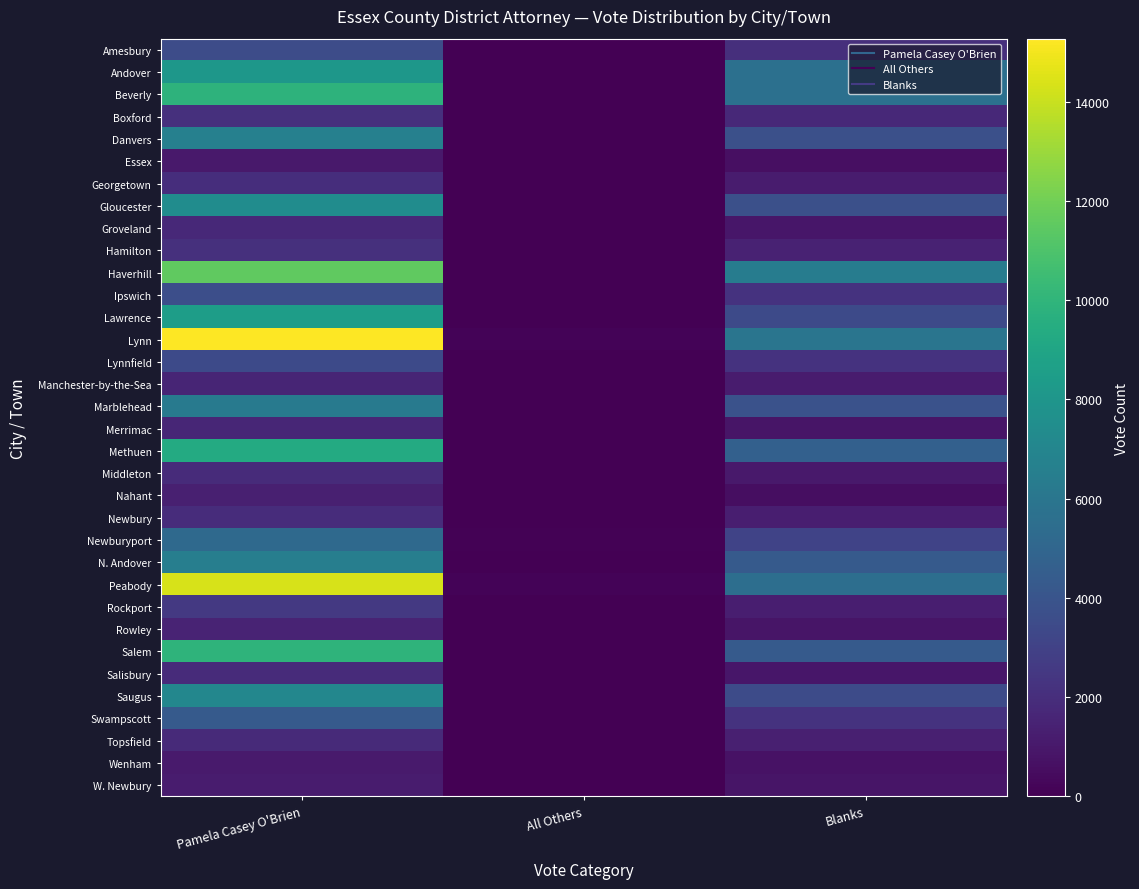

Reading right to left, extract all data points from this chart.

Amesbury: Blanks=2040	All Others=17	Pamela Casey O'Brien=3566
Andover: Blanks=5612	All Others=40	Pamela Casey O'Brien=8086
Beverly: Blanks=5663	All Others=0	Pamela Casey O'Brien=9868
Boxford: Blanks=1746	All Others=31	Pamela Casey O'Brien=2089
Danvers: Blanks=3713	All Others=34	Pamela Casey O'Brien=6672
Essex: Blanks=600	All Others=0	Pamela Casey O'Brien=1053
Georgetown: Blanks=1153	All Others=20	Pamela Casey O'Brien=1969
Gloucester: Blanks=3751	All Others=54	Pamela Casey O'Brien=7455
Groveland: Blanks=932	All Others=22	Pamela Casey O'Brien=1740
Hamilton: Blanks=1473	All Others=24	Pamela Casey O'Brien=2107
Haverhill: Blanks=6441	All Others=33	Pamela Casey O'Brien=11558
Ipswich: Blanks=2231	All Others=32	Pamela Casey O'Brien=3698
Lawrence: Blanks=3413	All Others=4	Pamela Casey O'Brien=8528
Lynn: Blanks=5907	All Others=136	Pamela Casey O'Brien=15271
Lynnfield: Blanks=2255	All Others=25	Pamela Casey O'Brien=3445
Manchester-by-the-Sea: Blanks=1136	All Others=0	Pamela Casey O'Brien=1590
Marblehead: Blanks=3869	All Others=37	Pamela Casey O'Brien=6211
Merrimac: Blanks=890	All Others=14	Pamela Casey O'Brien=1622
Methuen: Blanks=4701	All Others=8	Pamela Casey O'Brien=9310
Middleton: Blanks=1015	All Others=0	Pamela Casey O'Brien=1872
Nahant: Blanks=568	All Others=7	Pamela Casey O'Brien=1361
Newbury: Blanks=1283	All Others=21	Pamela Casey O'Brien=1928
Newburyport: Blanks=3075	All Others=63	Pamela Casey O'Brien=5204
N. Andover: Blanks=4346	All Others=35	Pamela Casey O'Brien=6533
Peabody: Blanks=5532	All Others=141	Pamela Casey O'Brien=14359
Rockport: Blanks=1275	All Others=4	Pamela Casey O'Brien=2539
Rowley: Blanks=847	All Others=21	Pamela Casey O'Brien=1549
Salem: Blanks=4300	All Others=38	Pamela Casey O'Brien=9944
Salisbury: Blanks=910	All Others=33	Pamela Casey O'Brien=1877
Saugus: Blanks=3469	All Others=14	Pamela Casey O'Brien=7054
Swampscott: Blanks=2208	All Others=16	Pamela Casey O'Brien=4327
Topsfield: Blanks=1340	All Others=3	Pamela Casey O'Brien=1804
Wenham: Blanks=759	All Others=0	Pamela Casey O'Brien=1090
W. Newbury: Blanks=861	All Others=7	Pamela Casey O'Brien=1191